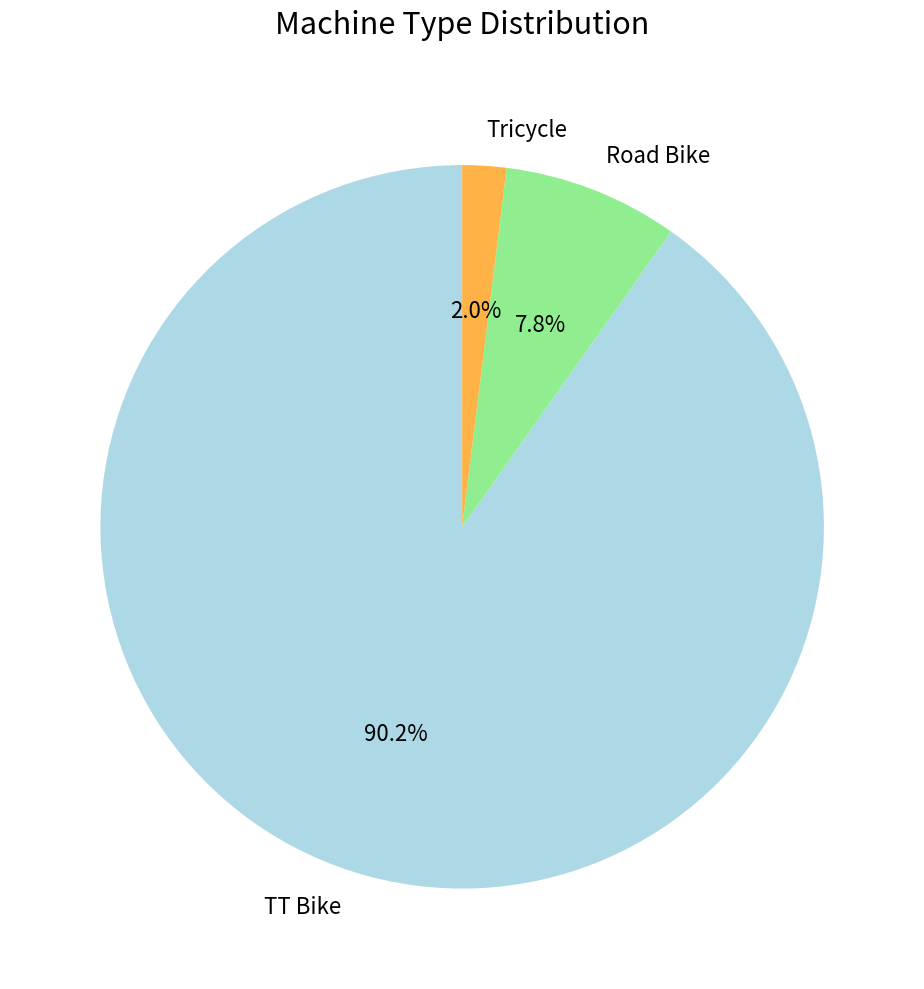

To the nearest percent, what is the difference between the TT Bike and Road Bike slice percentages?

82%